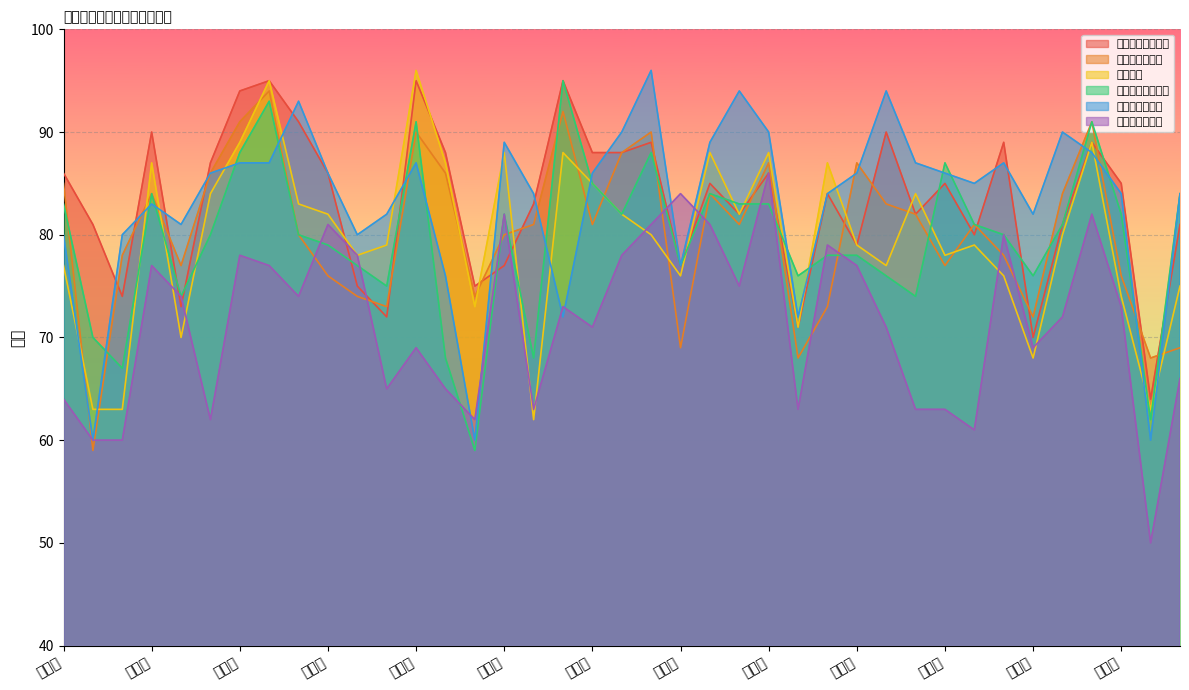

Does the chart display data point markers on the line(s)?

No